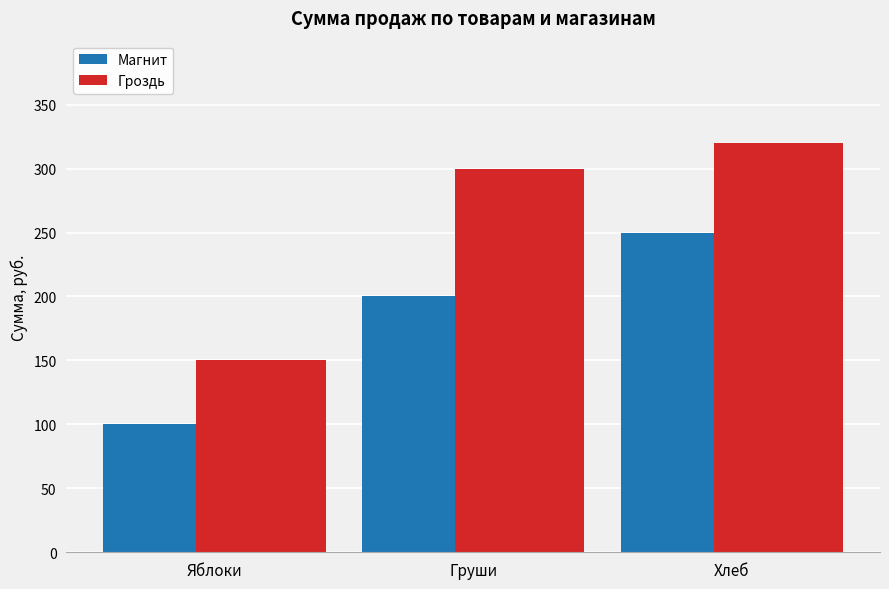

What is the difference between the maximum and minimum values in the Магнит series?

150